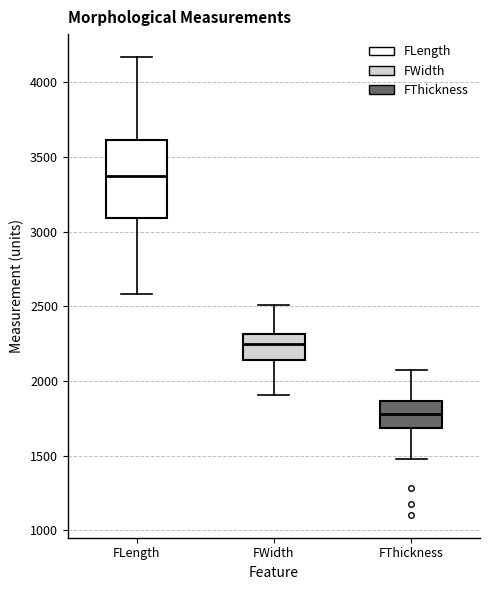

Which box has the lowest median line?

FThickness